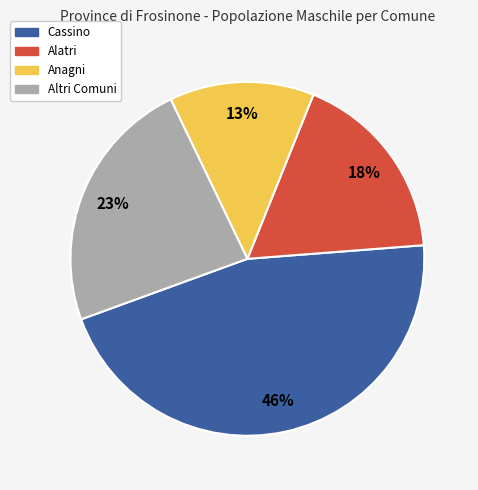

Does any single category account for the majority?

No